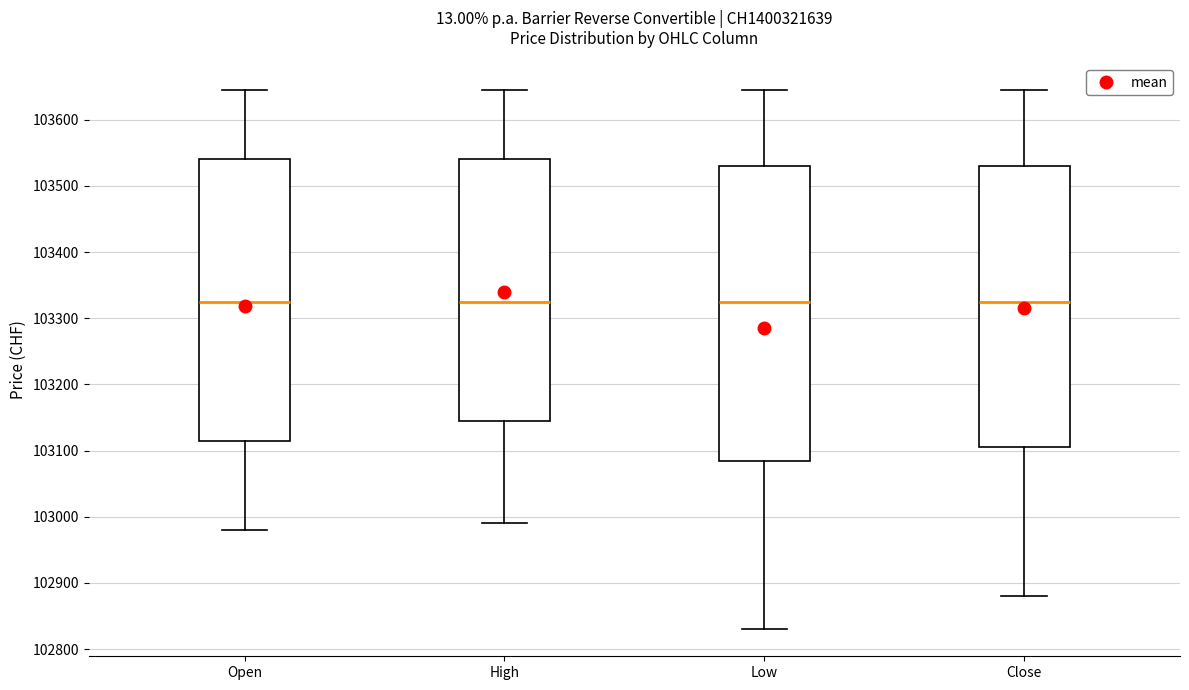

Reading left to right, transcribe this box plot: for each box, give where its median line is, the range the box spans, and where its two whiskers end, as read against the y-axis. The values are not printed on the chart, so give them approximately, as read against the axis.

Open: median 103330, box 103120 to 103540, whiskers 102980 to 103650
High: median 103330, box 103150 to 103540, whiskers 102990 to 103650
Low: median 103330, box 103090 to 103530, whiskers 102830 to 103650
Close: median 103330, box 103110 to 103530, whiskers 102880 to 103650